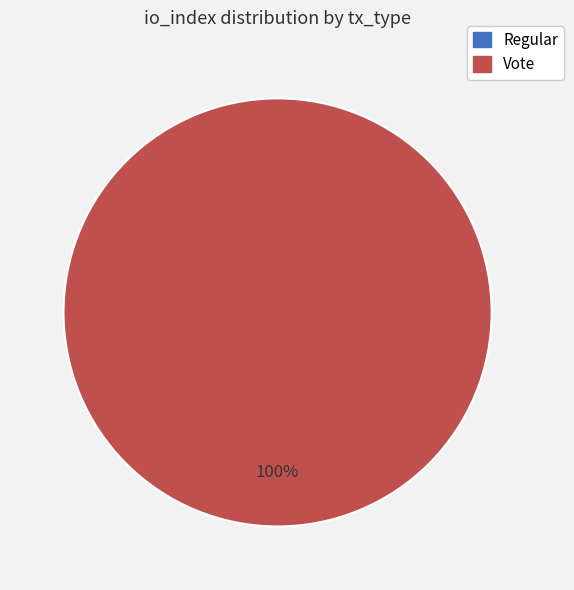

Is it true that Vote is 99% of the pie?

False